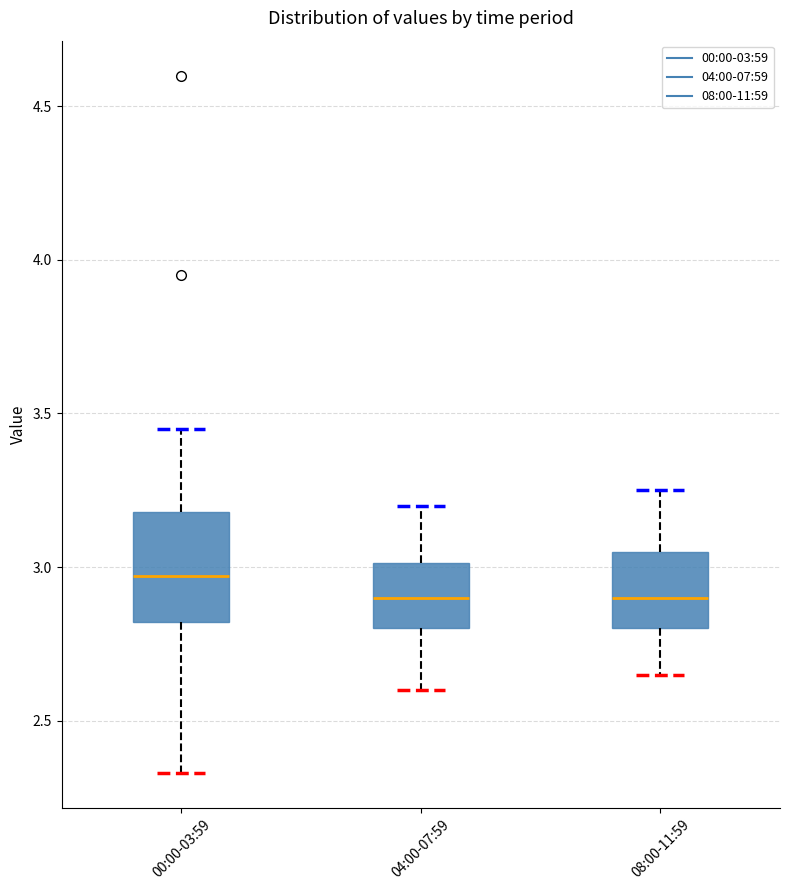

Which box has the highest median line?

00:00-03:59